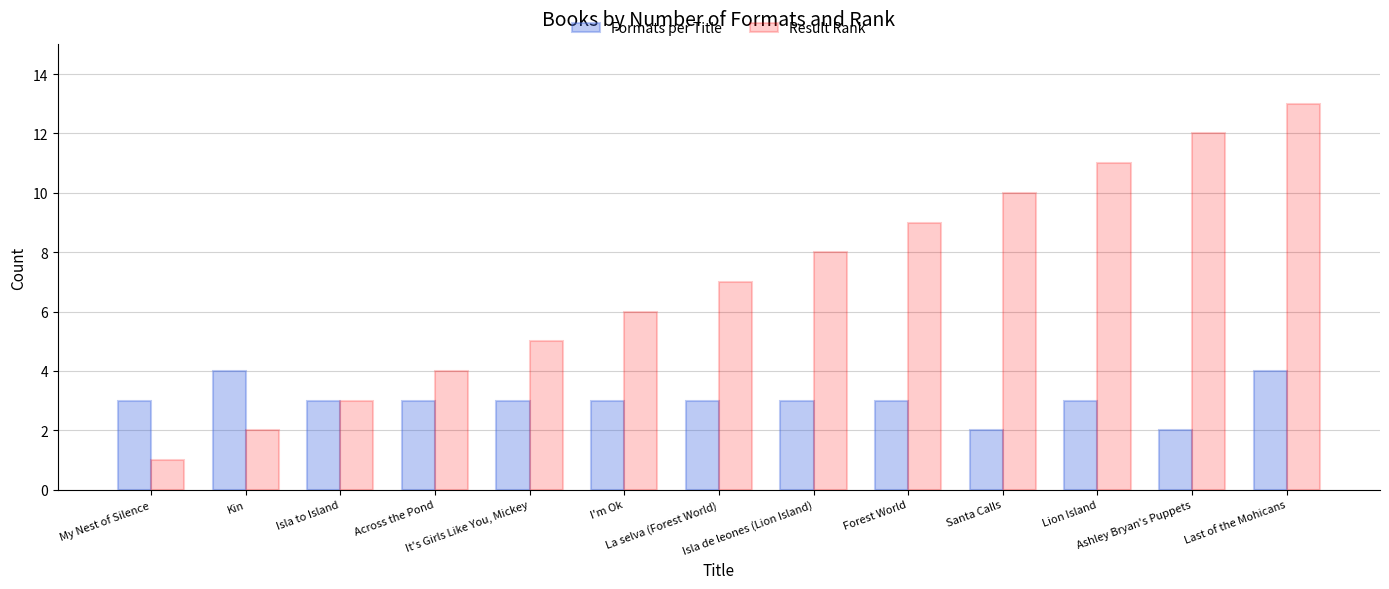

Count the number of data series in this chart.

2